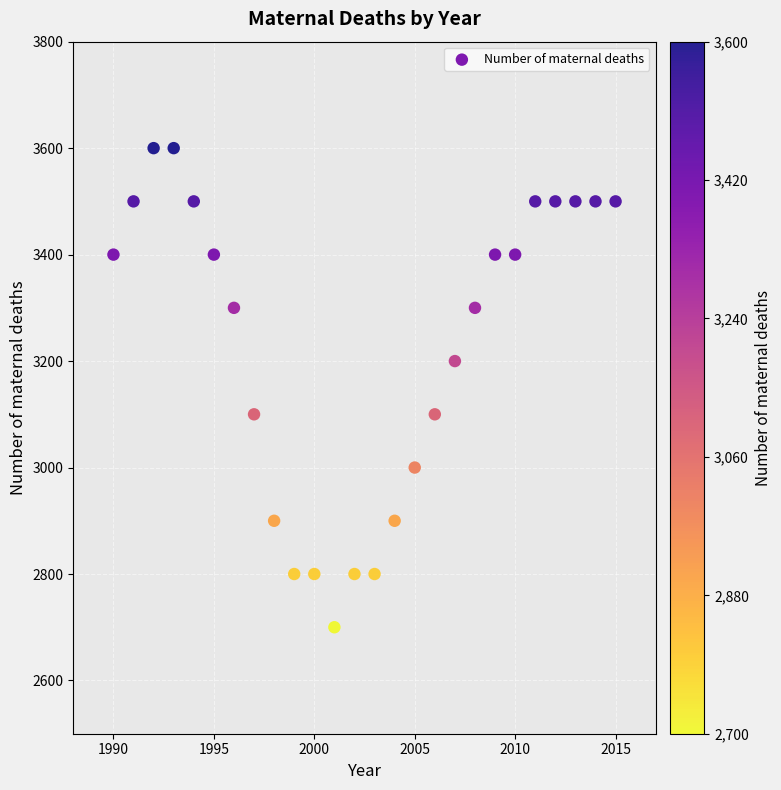

What is the range of X values (max minus min)?

25